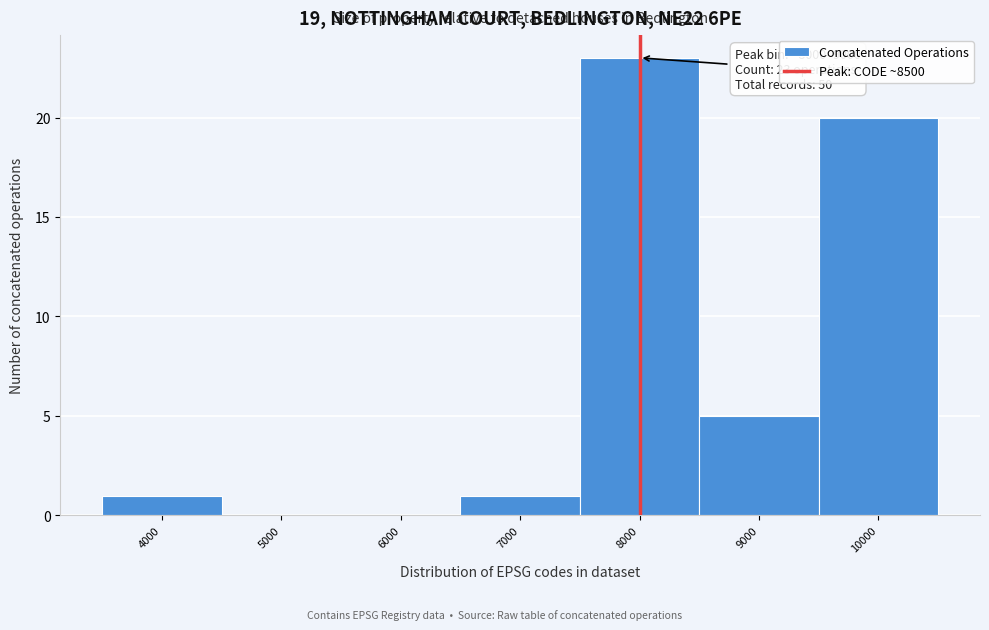

Reading left to right, list all the values displayed in this chart.

4000=1	5000=0	6000=0	7000=1	8000=23	9000=5	10000=20